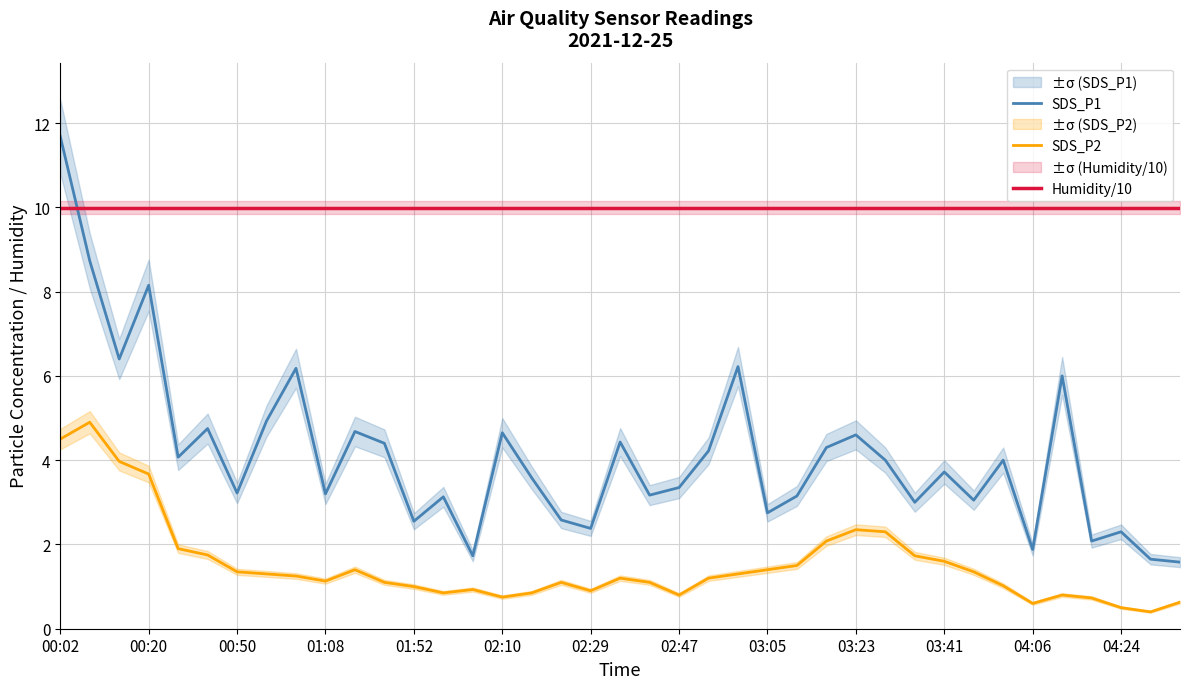

What is the maximum value for SDS_P1?

11.7